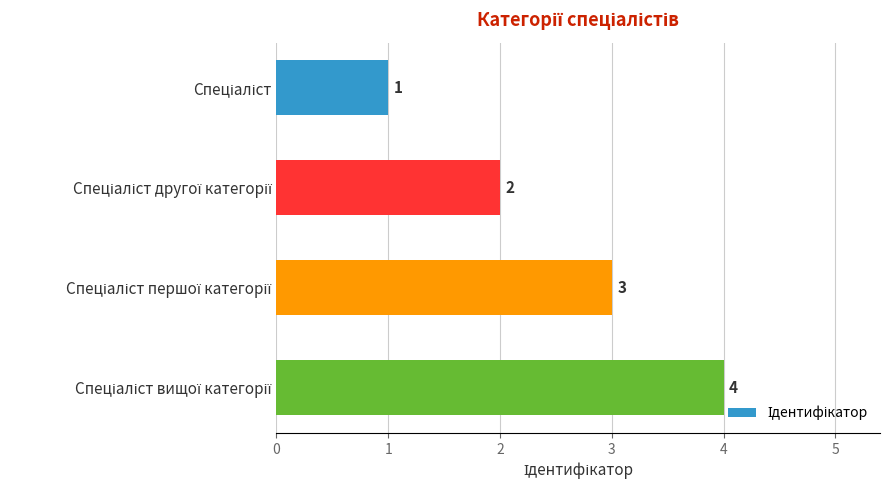

What is the value of the 3rd bar from the top?

3